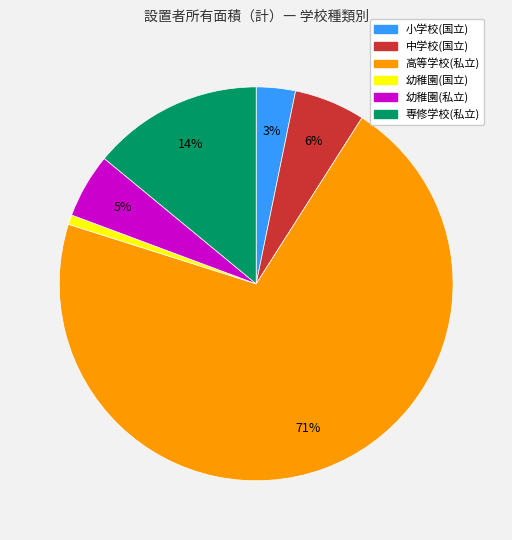

Between 小学校(国立) and 専修学校(私立), which is larger?

専修学校(私立)